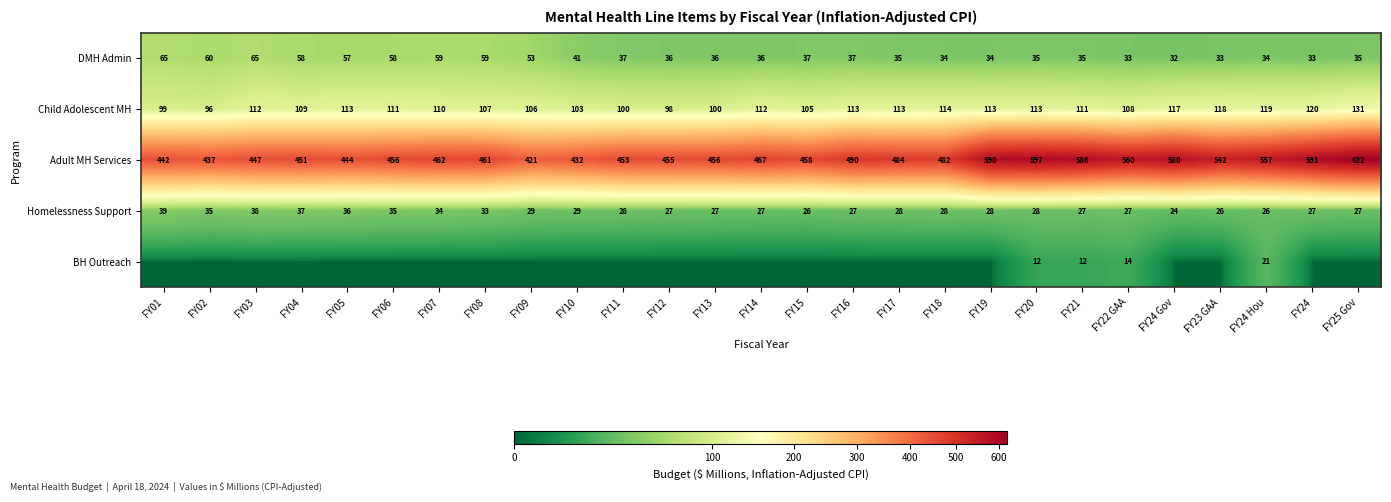

Which has a higher value, FY06 or FY12?

FY06